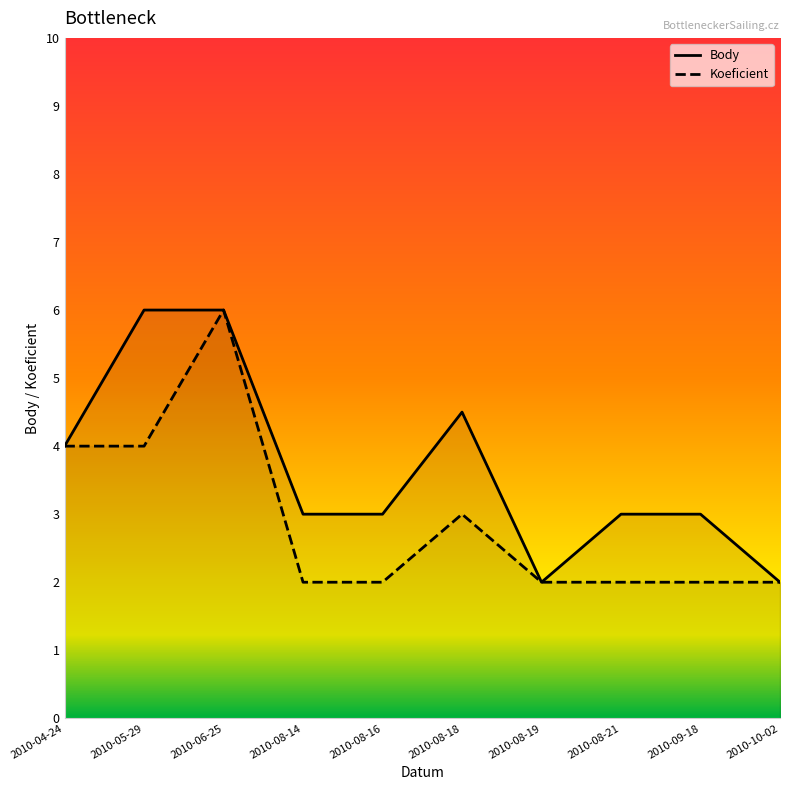

Which series changed the most between 2010-08-18 and 2010-09-18?

Body